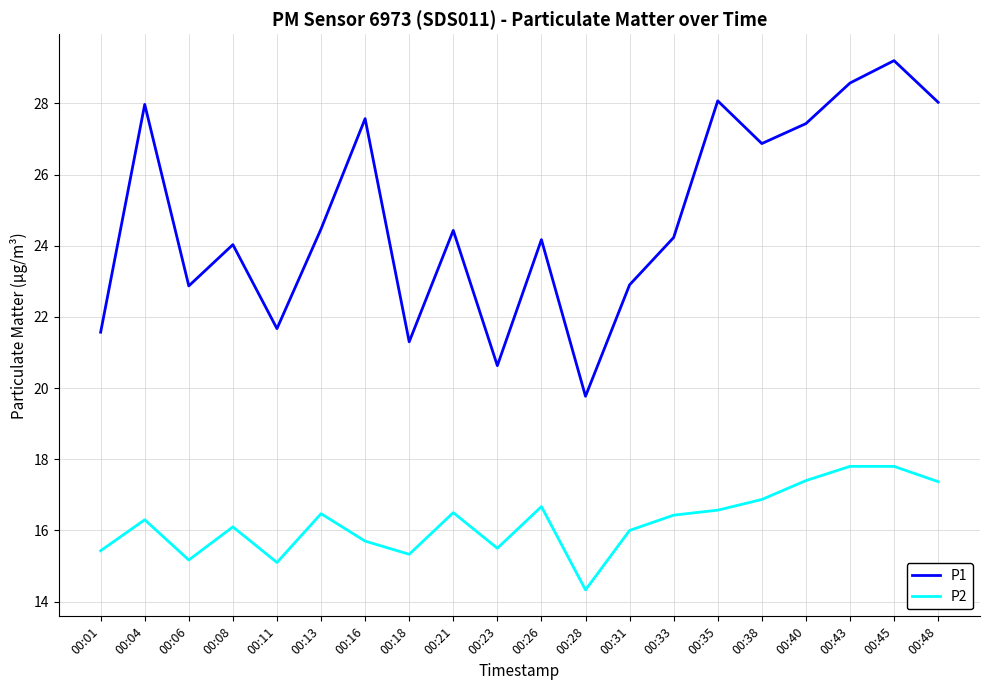

Does the chart have visible grid lines?

Yes